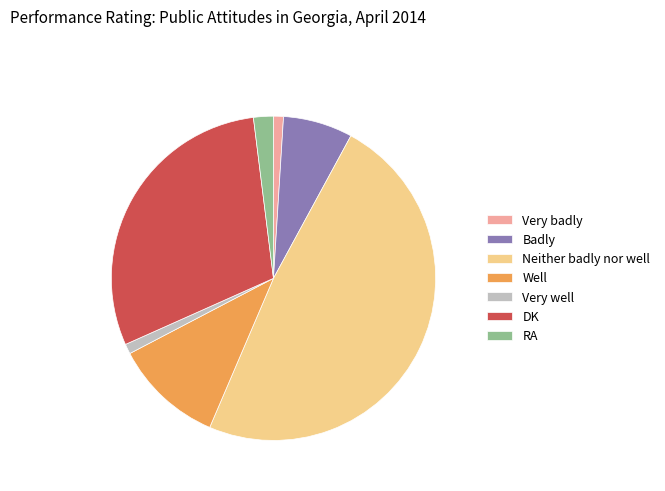

How many segments does this pie chart have?

7